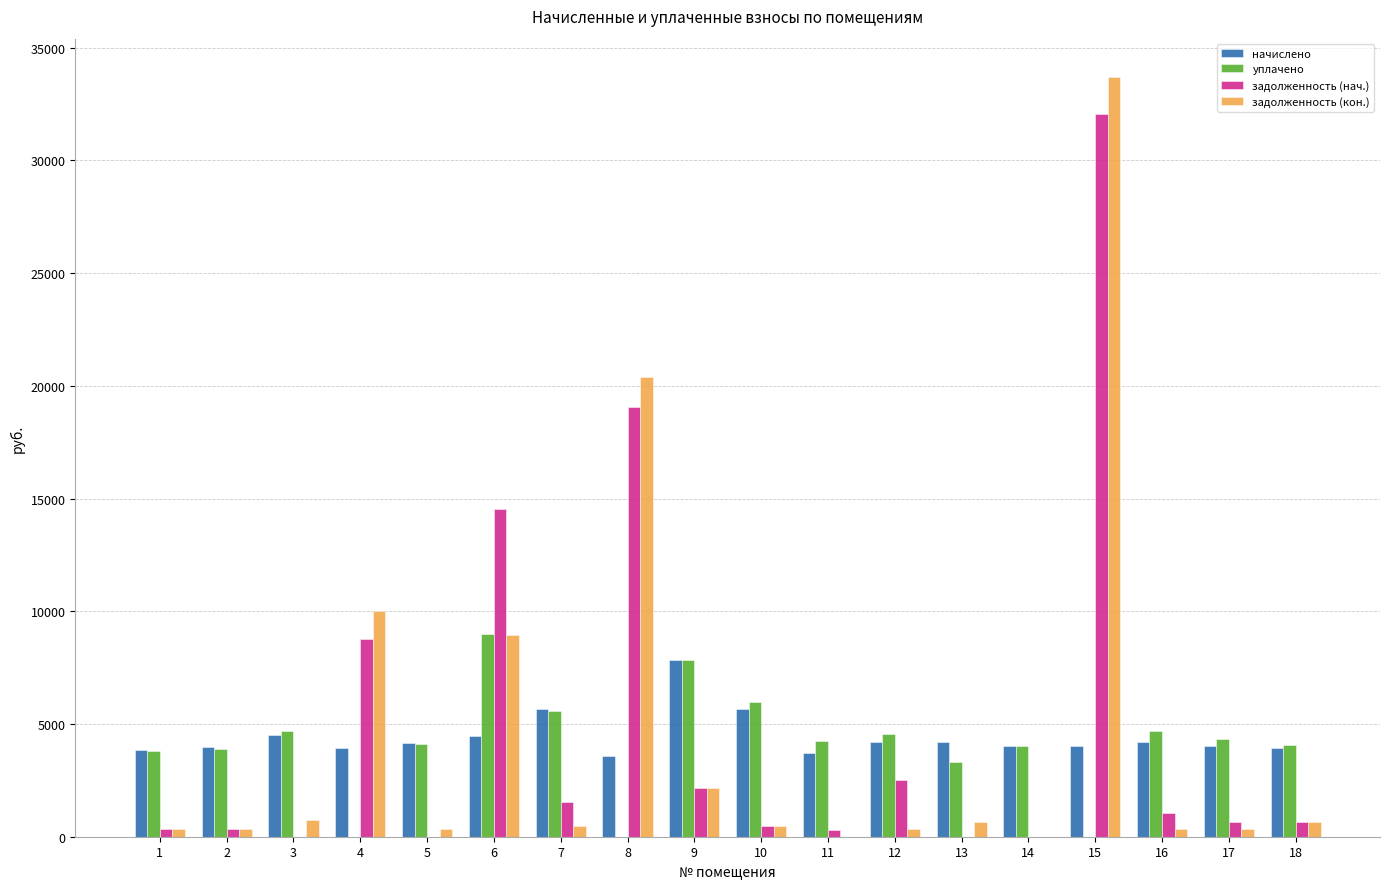

The value of уплачено at 12 is 2200.0. True or false?

False